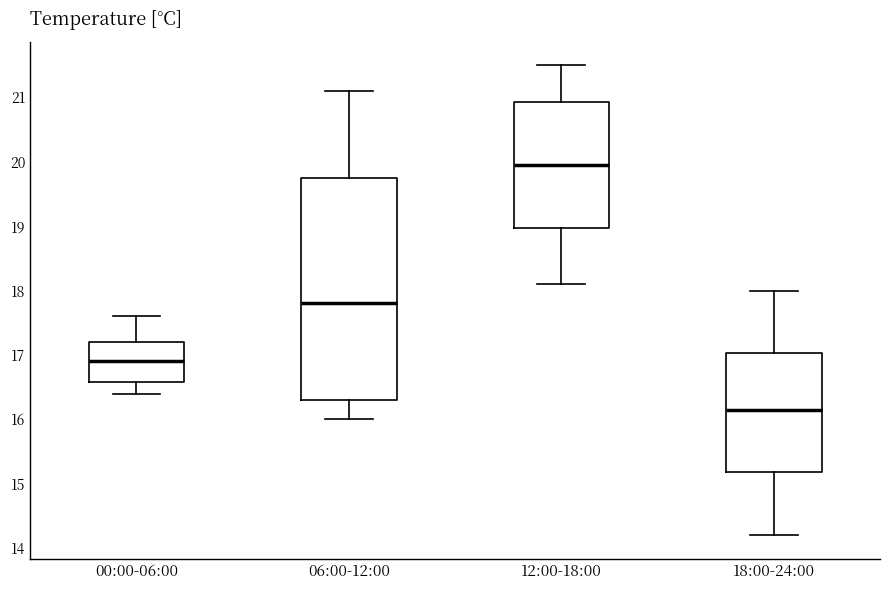

Which box's median line is the lowest?

18:00-24:00